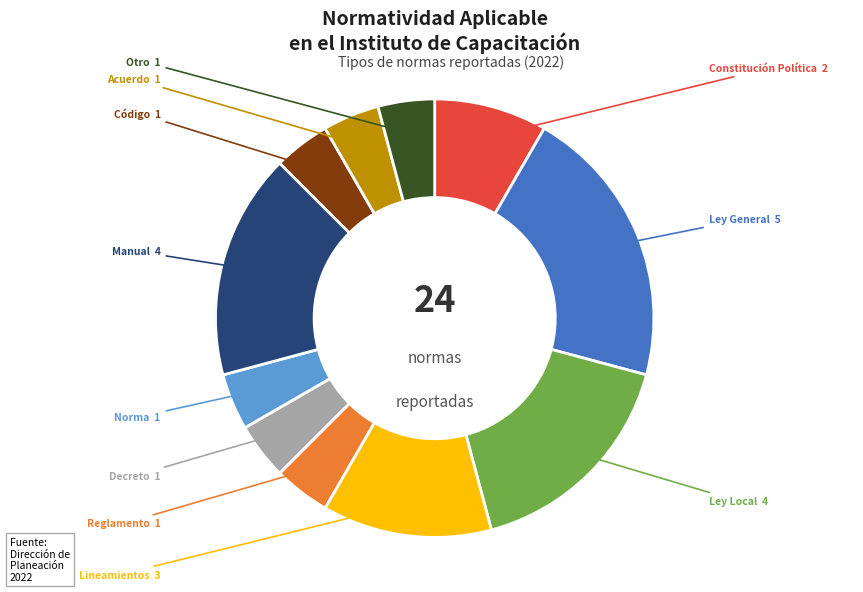

Does any single category account for the majority?

No